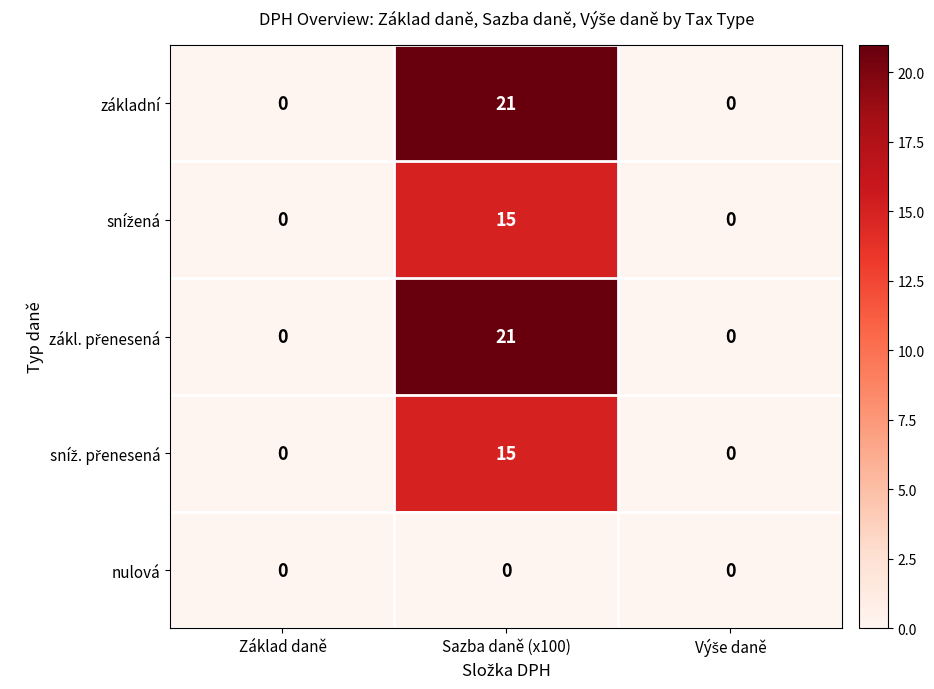

At which category does the chart reach its peak across all series?

Sazba daně (x100)